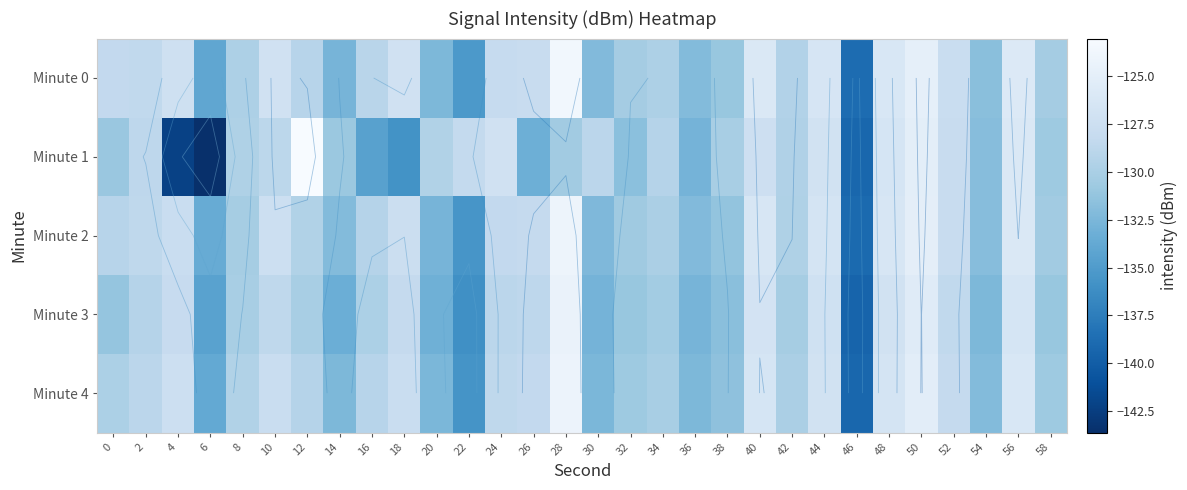

How many values in the Minute 4 series are below -129?

17